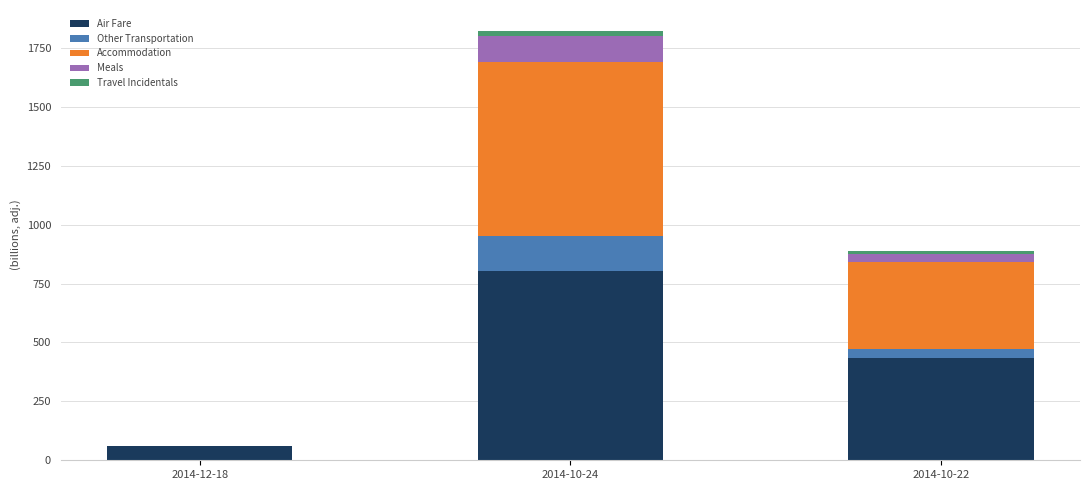

What is the maximum value for Air Fare?

805.3